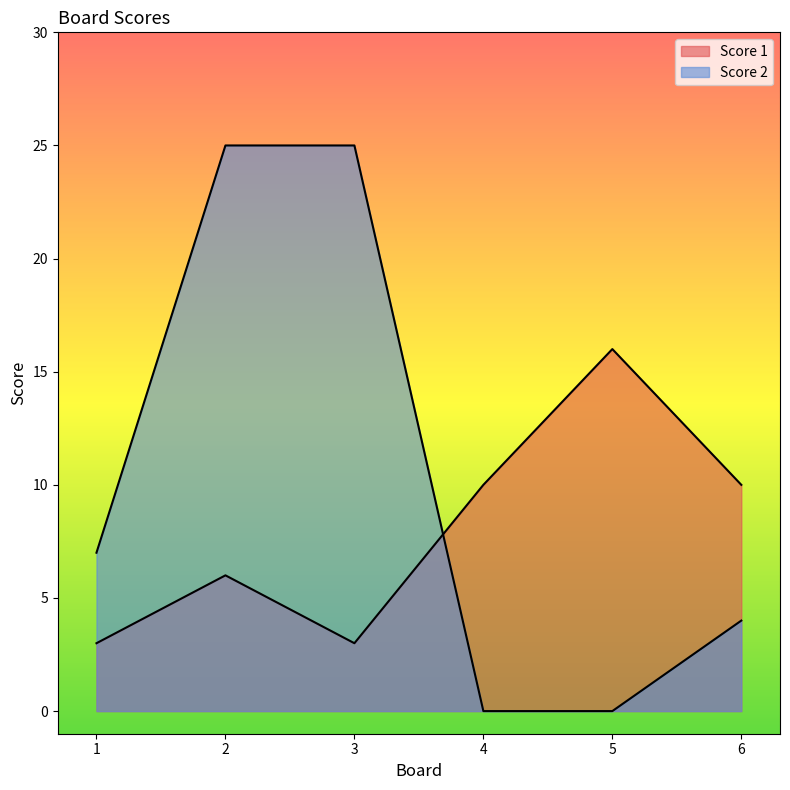

What is the value of the Score 1 point at the 6th from the left?

10